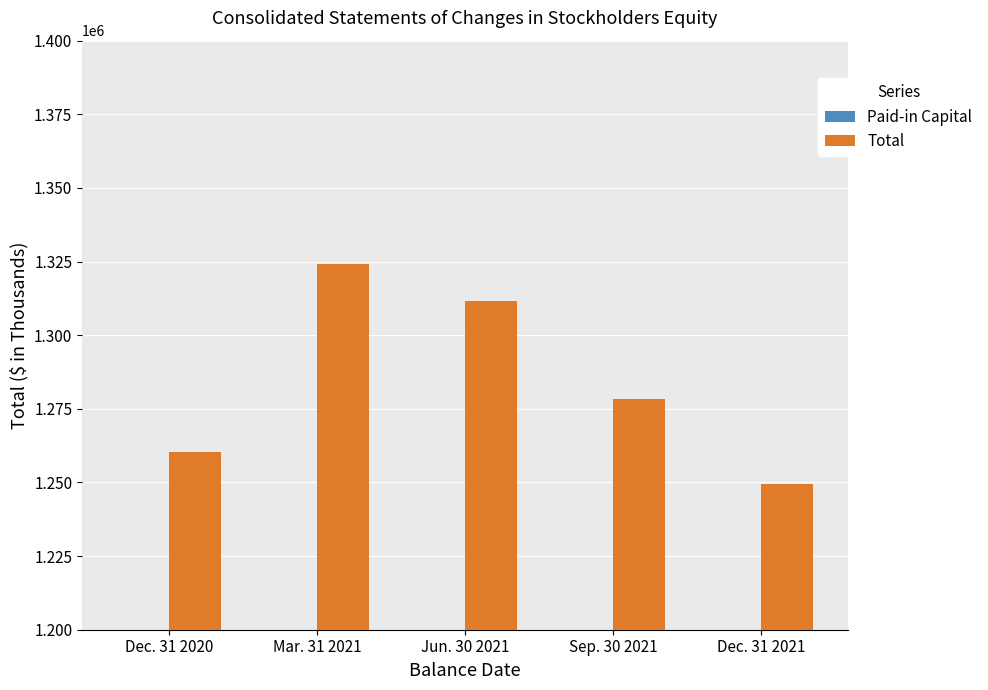

Rank the series at Dec. 31 2020 from lowest to highest value.

Paid-in Capital, Total